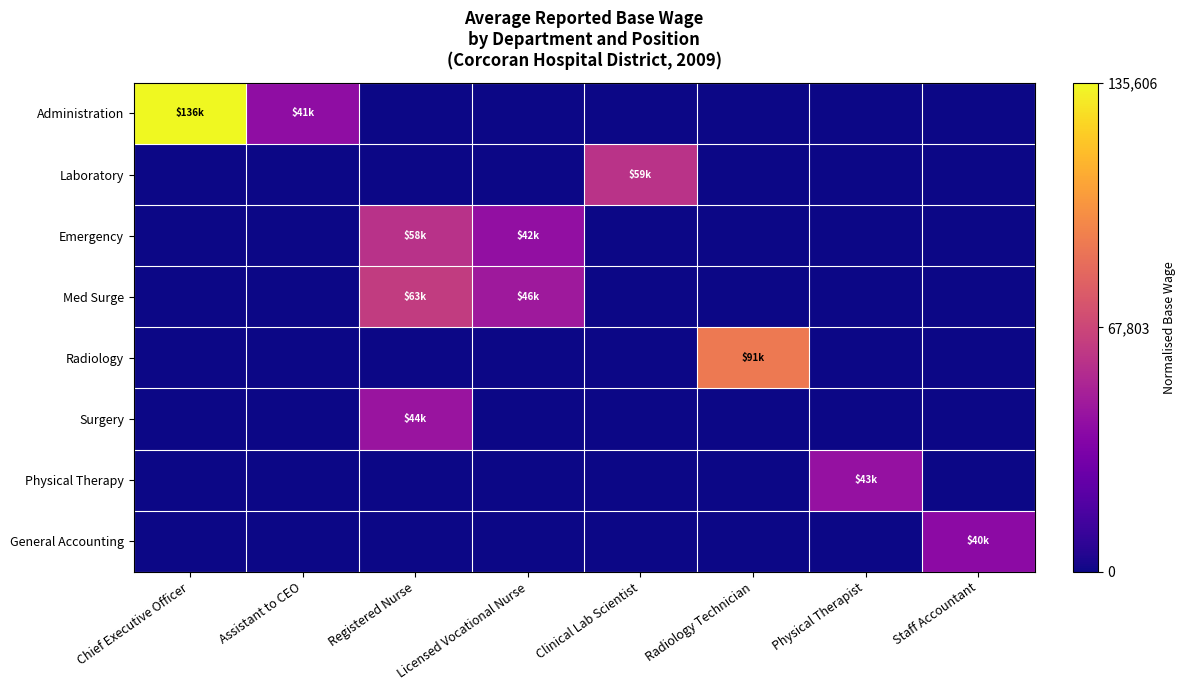

List the series in order of their peak value, highest first.

Administration, Radiology, Med Surge, Laboratory, Emergency, Surgery, Physical Therapy, General Accounting